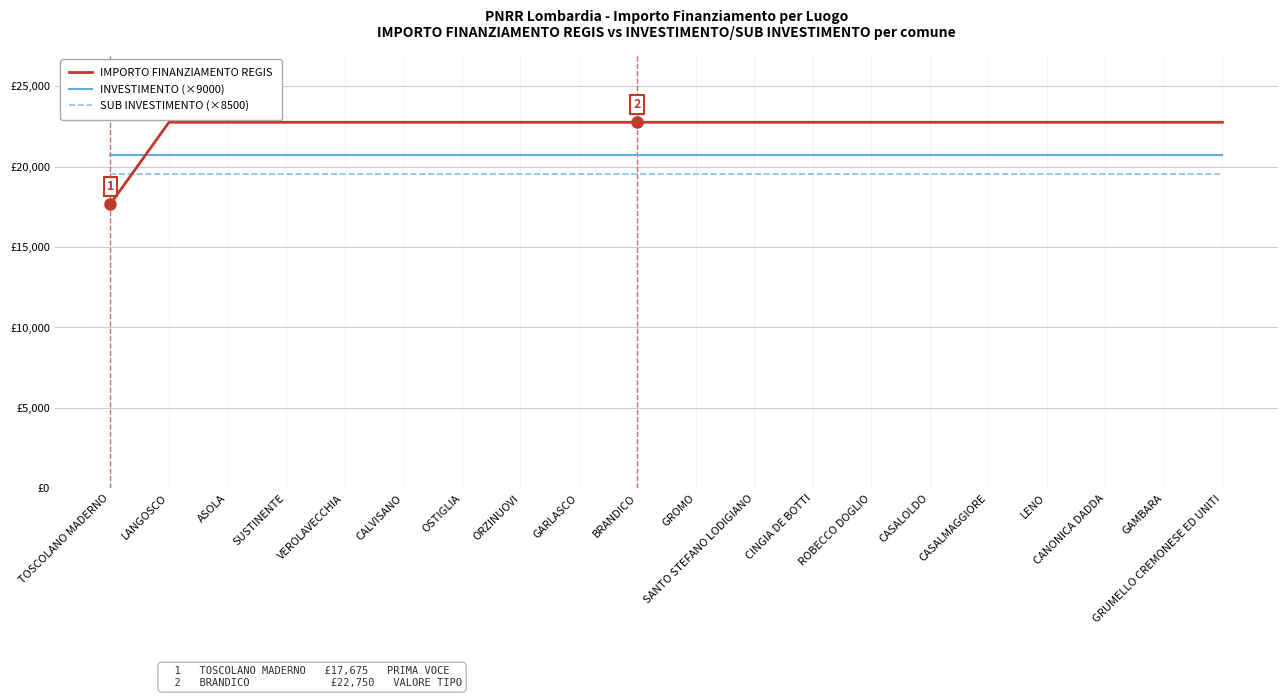

Reading right to left, list all the values displayed in this chart.

IMPORTO FINANZIAMENTO REGIS: 22750.0	22750.0	22750.0	22750.0	22750.0	22750.0	22750.0	22750.0	22750.0	22750.0	22750.0	22750.0	22750.0	22750.0	22750.0	22750.0	22750.0	22750.0	22750.0	17674.8
INVESTIMENTO (×9000): 20700.0	20700.0	20700.0	20700.0	20700.0	20700.0	20700.0	20700.0	20700.0	20700.0	20700.0	20700.0	20700.0	20700.0	20700.0	20700.0	20700.0	20700.0	20700.0	20700.0
SUB INVESTIMENTO (×8500): 19550.0	19550.0	19550.0	19550.0	19550.0	19550.0	19550.0	19550.0	19550.0	19550.0	19550.0	19550.0	19550.0	19550.0	19550.0	19550.0	19550.0	19550.0	19550.0	19550.0